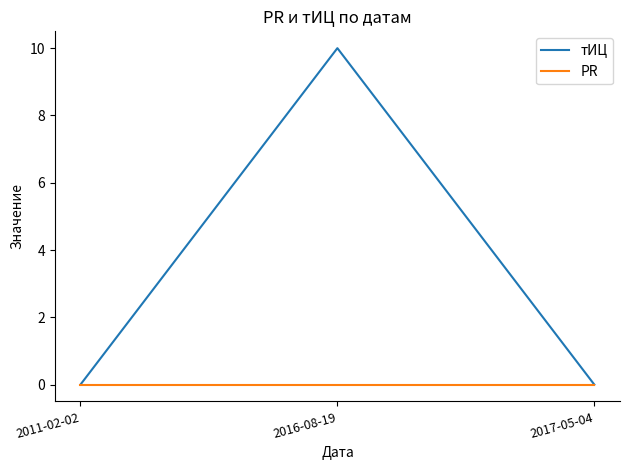

At which category does the chart reach its peak across all series?

2016-08-19